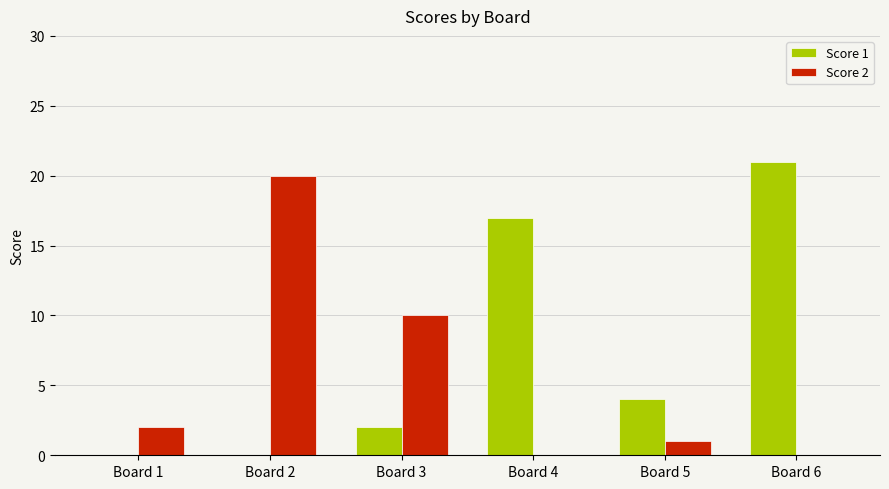

Count the number of data series in this chart.

2